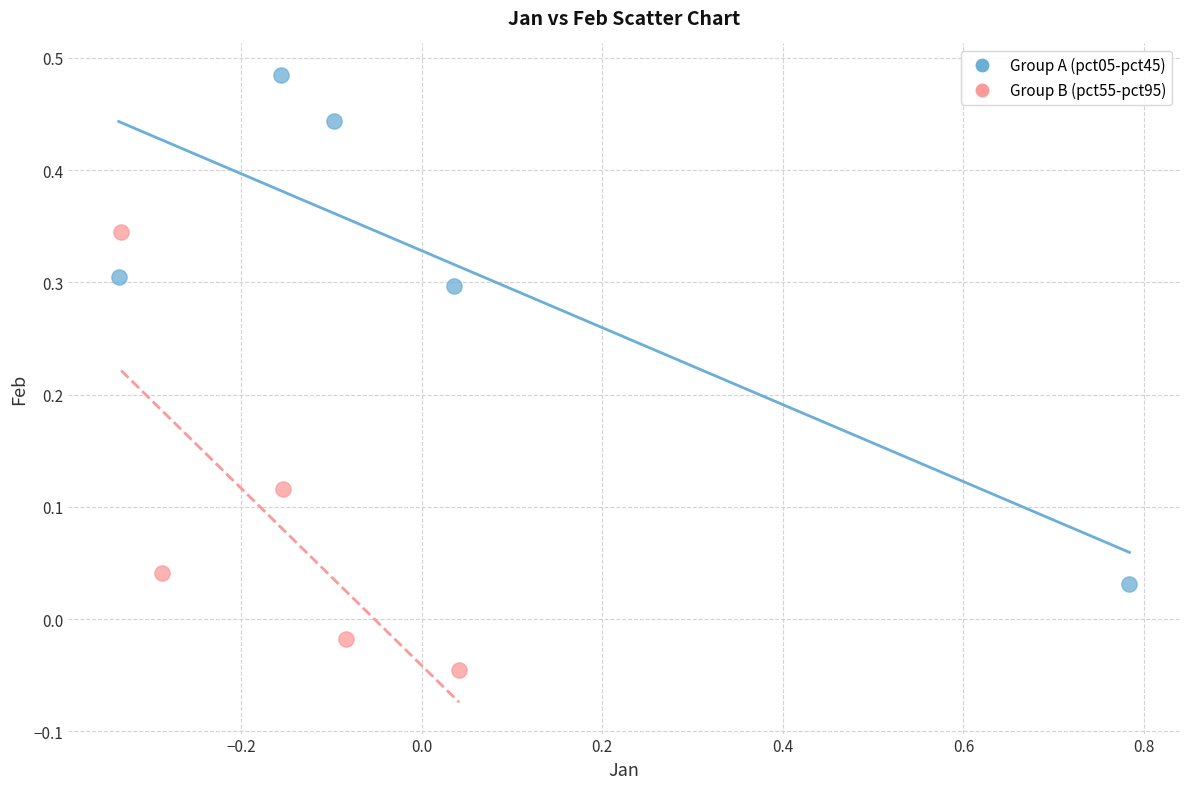

Which series contains the lowest Y value?

Group B (pct55-pct95)